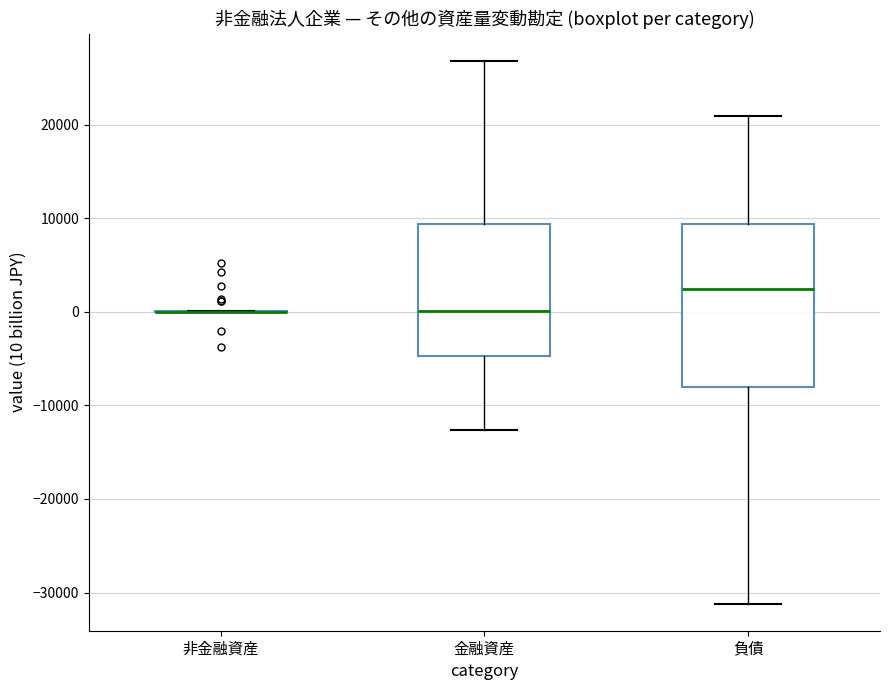

Reading left to right, read every box against the y-axis: the position of its median line, the range the box covers, and the ends of its whiskers. The values are not printed on the chart, so give them approximately, as read against the axis.

非金融資産: box collapsed to a line at 0, whiskers 0 to 0
金融資産: median 0, box -5000 to 9000, whiskers -13000 to 27000
負債: median 2000, box -8000 to 9000, whiskers -31000 to 21000